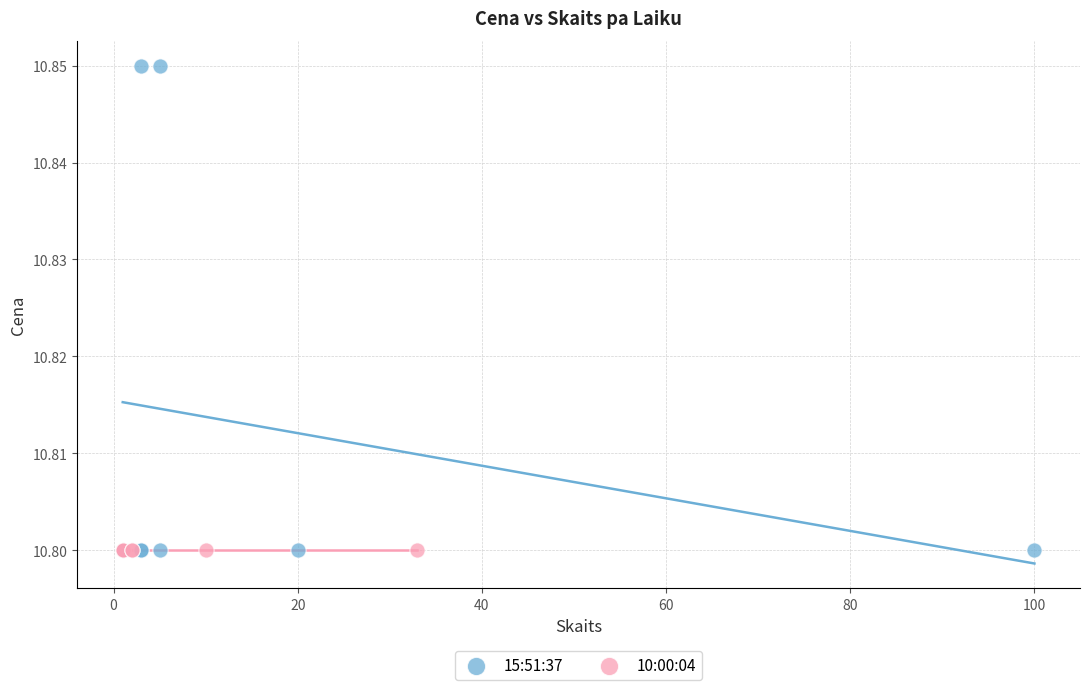

Which series contains the highest Y value?

15:51:37